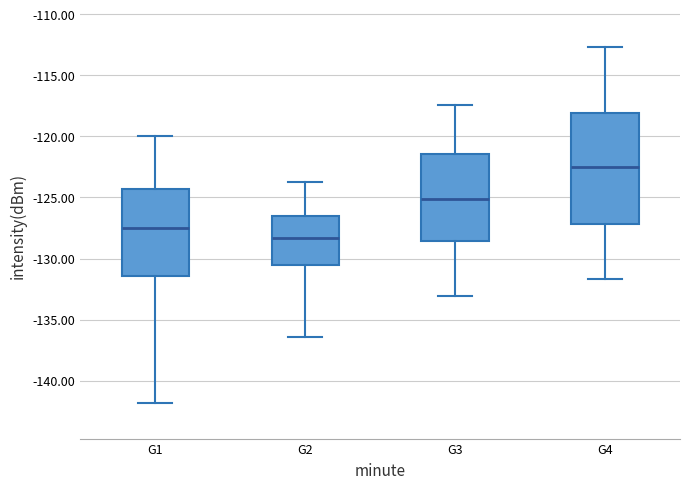

Which box is the tallest, from its lower edge to its upper edge?

G4